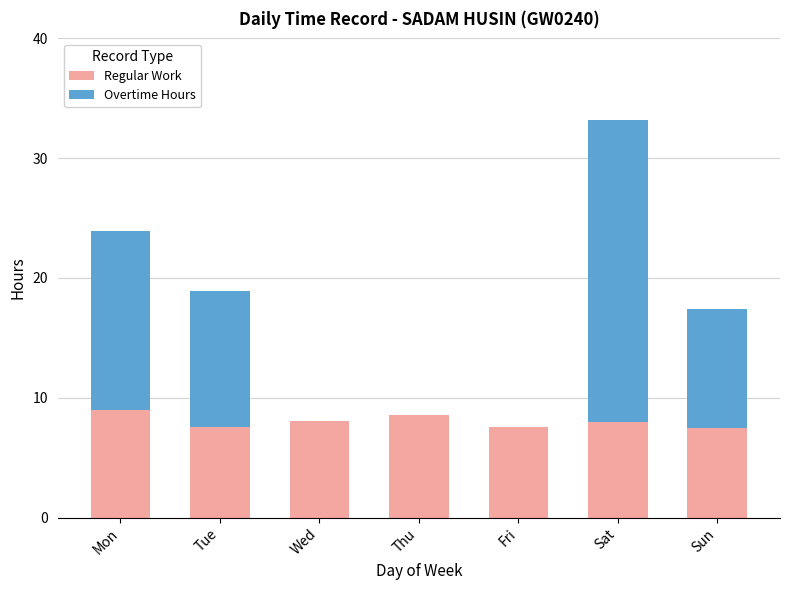

What is the highest value of the Regular Work series?

9.0